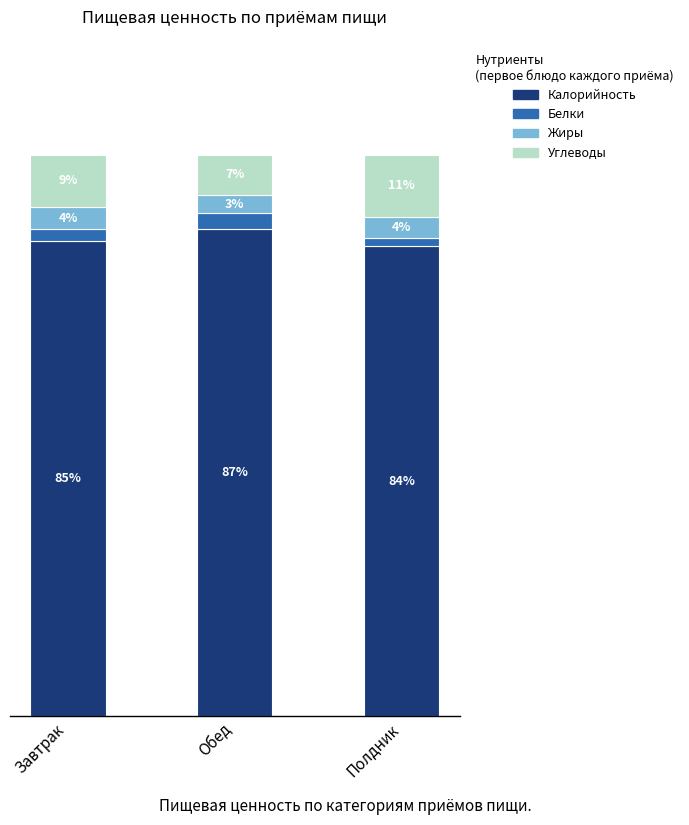

At which label does Калорийность reach its minimum?

Полдник